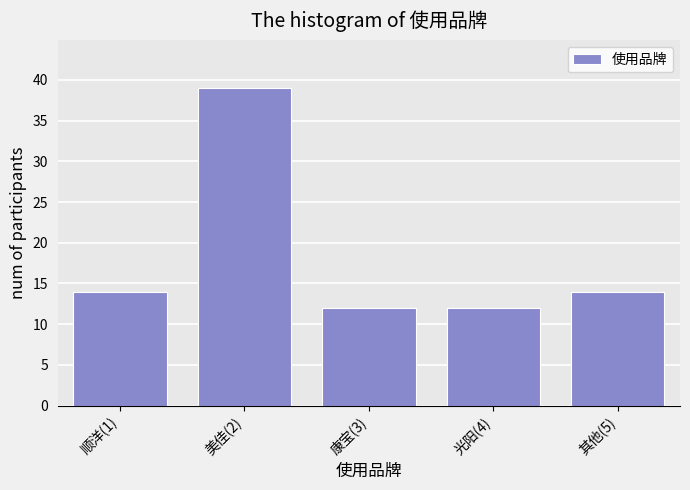

Reading right to left, extract all data points from this chart.

14	12	12	39	14